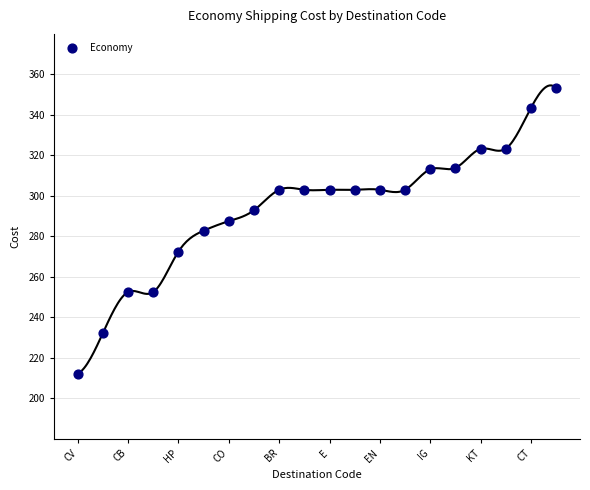

What is the range of Y values (max minus min)?

141.1